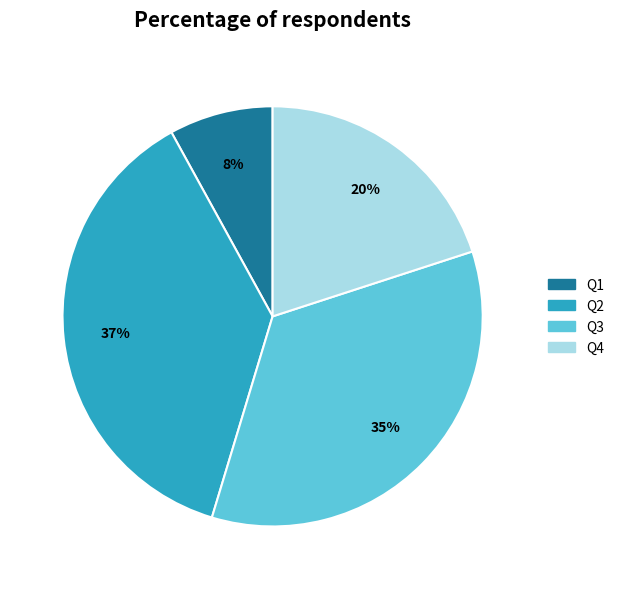

Combined, do Q1 and Q2 account for over 50%?

No